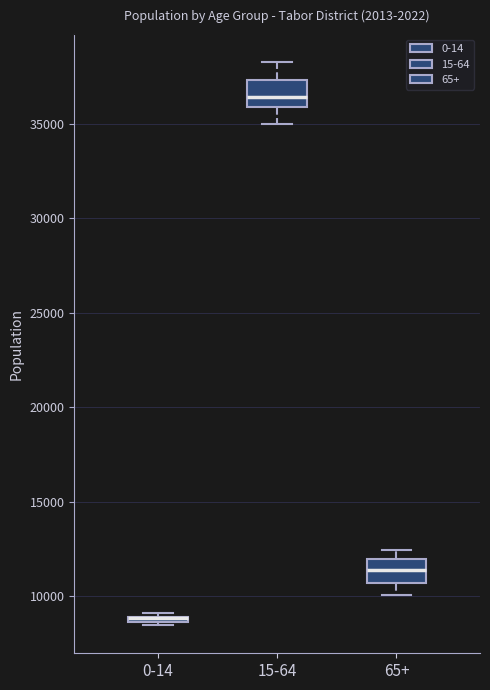

Where is the upper edge of the box for 0-14 on the y-axis? The values are not printed on the chart, so give them approximately, as read against the axis.

9000